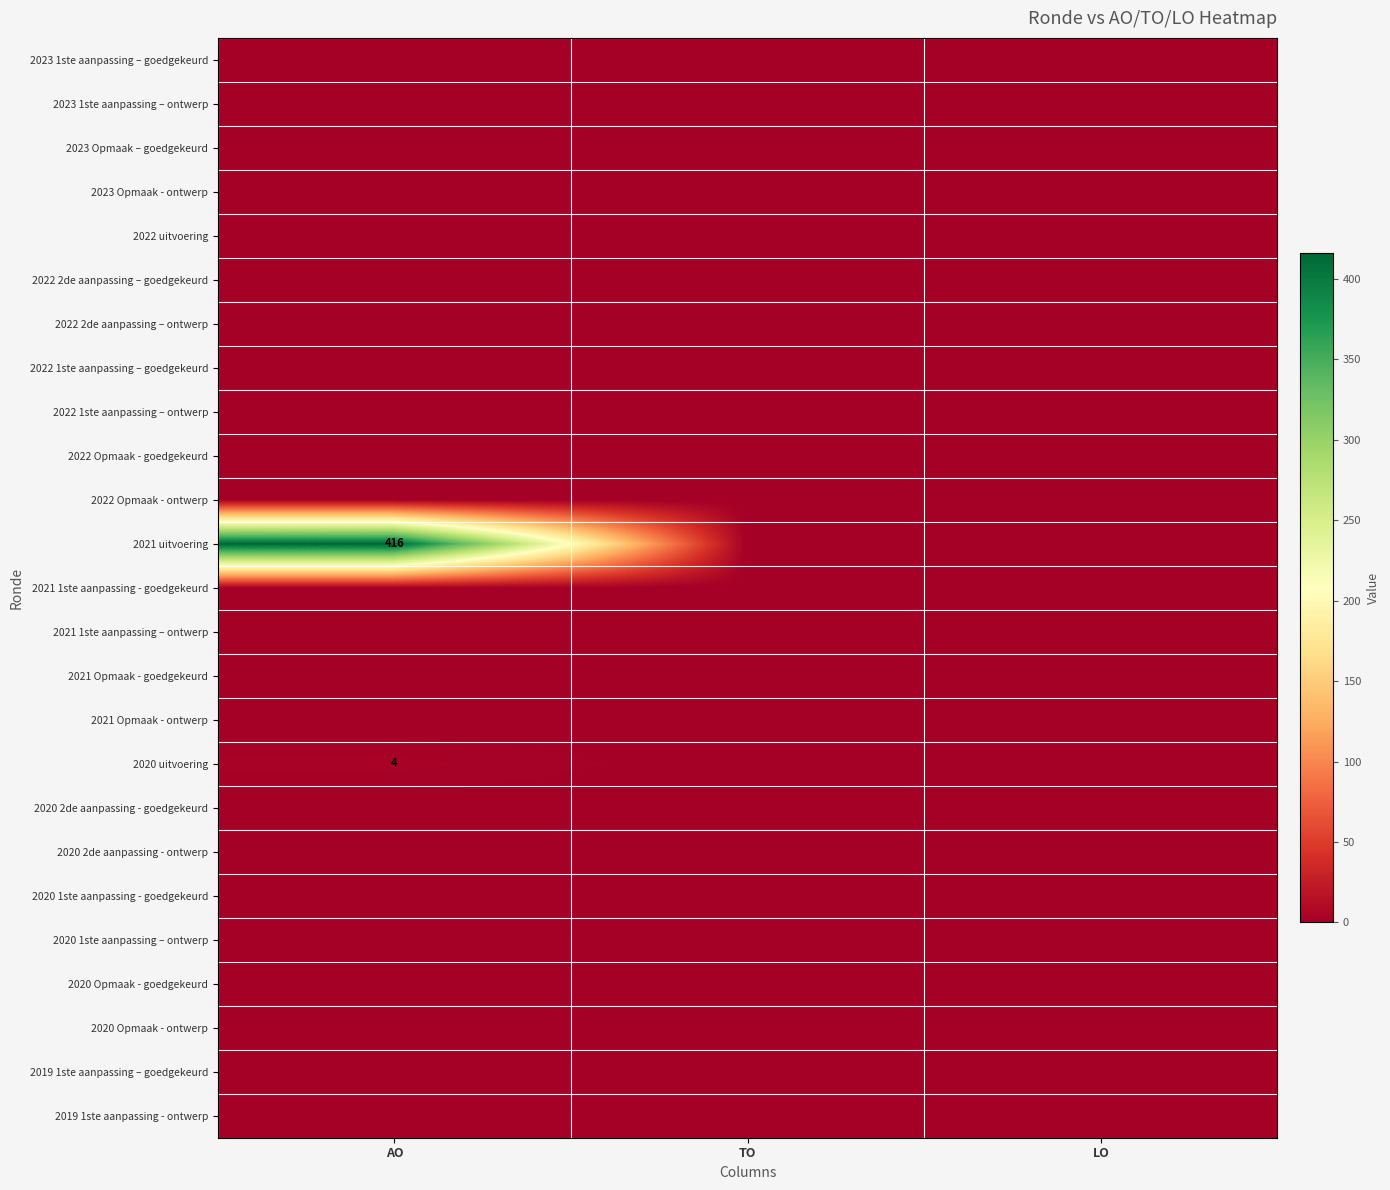

At which category does the chart reach its peak across all series?

AO